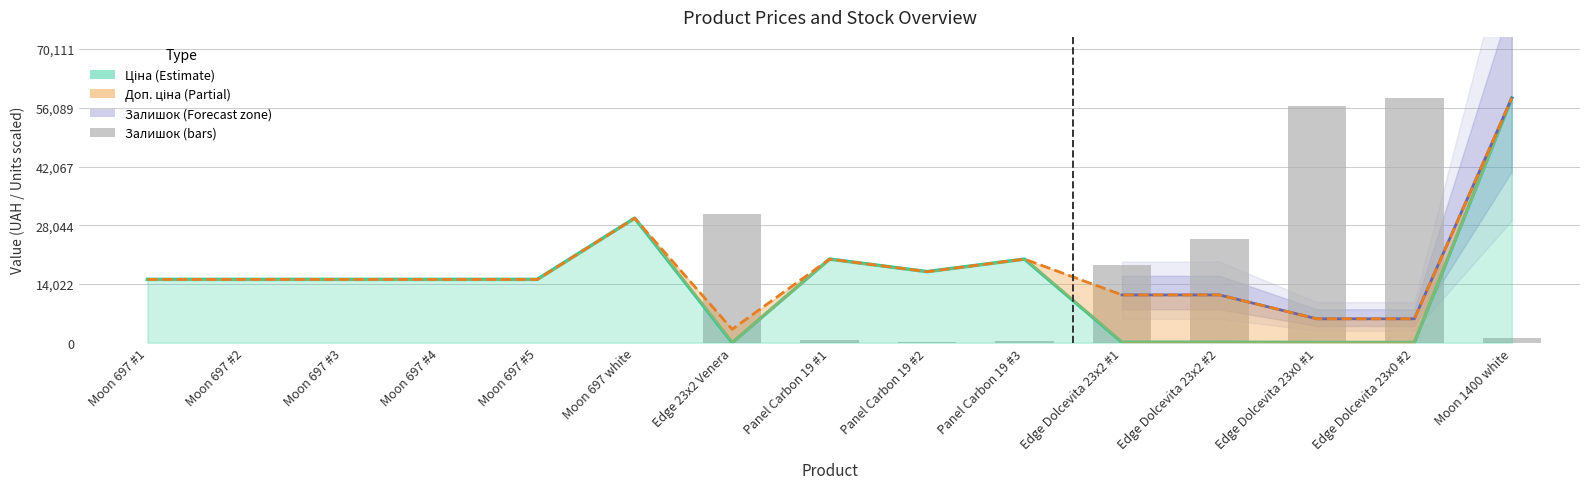

What is the difference between the maximum and minimum values in the Ціна series?

58394.5